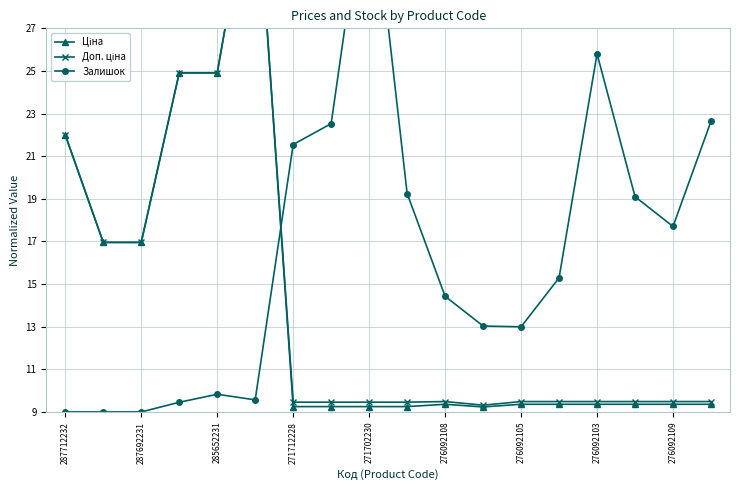

Read the Залишок value at 9.

19.2